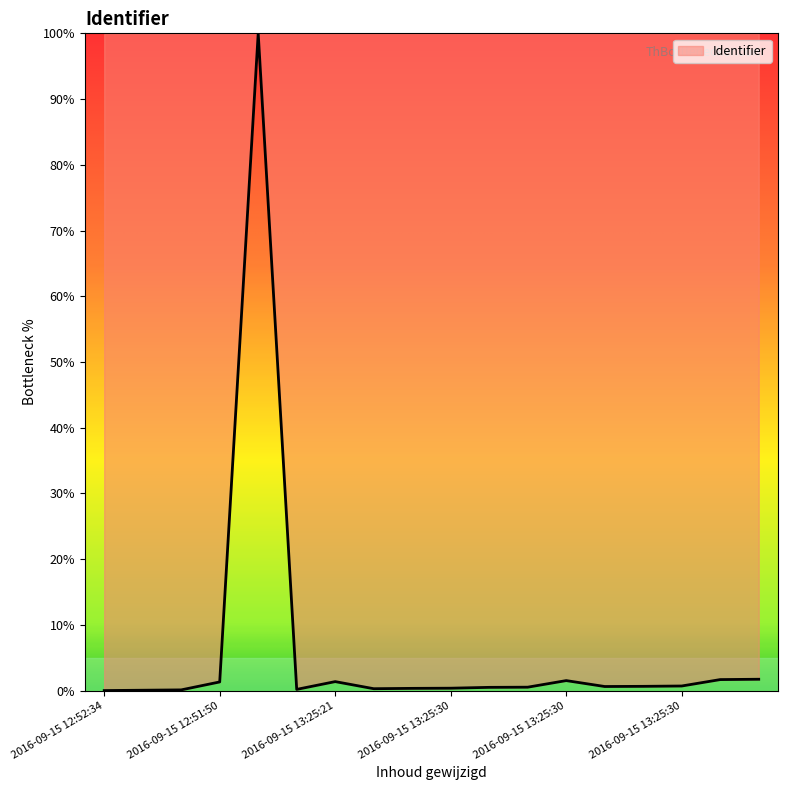

What is the maximum value shown in the chart?

100.0